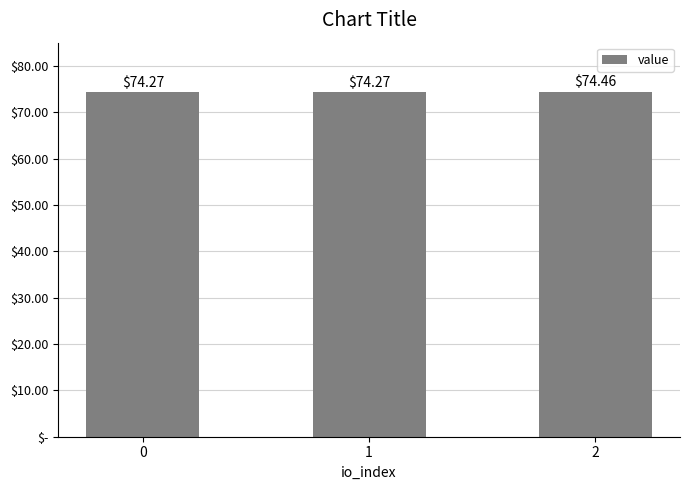

Rank the categories by value from lowest to highest.

0, 1, 2